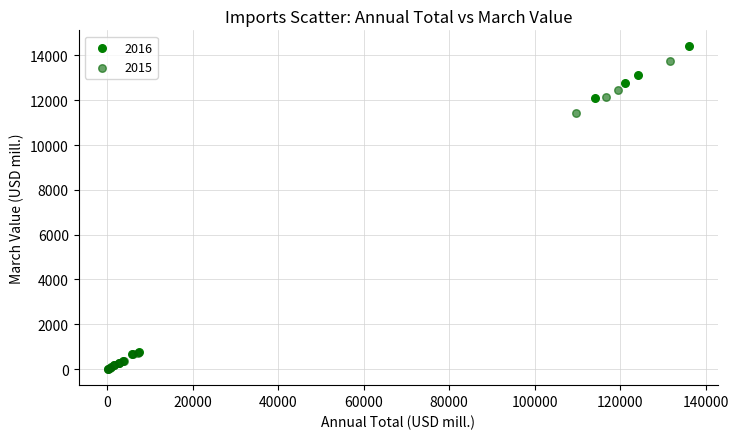

Which series reaches the maximum Y coordinate?

2016